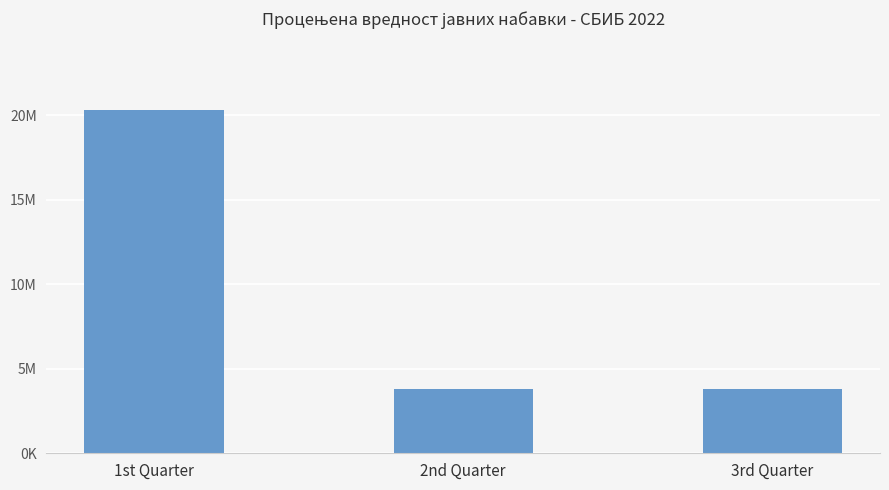

The chart shows a value of 20301833.4 at 1st Quarter. True or false?

True